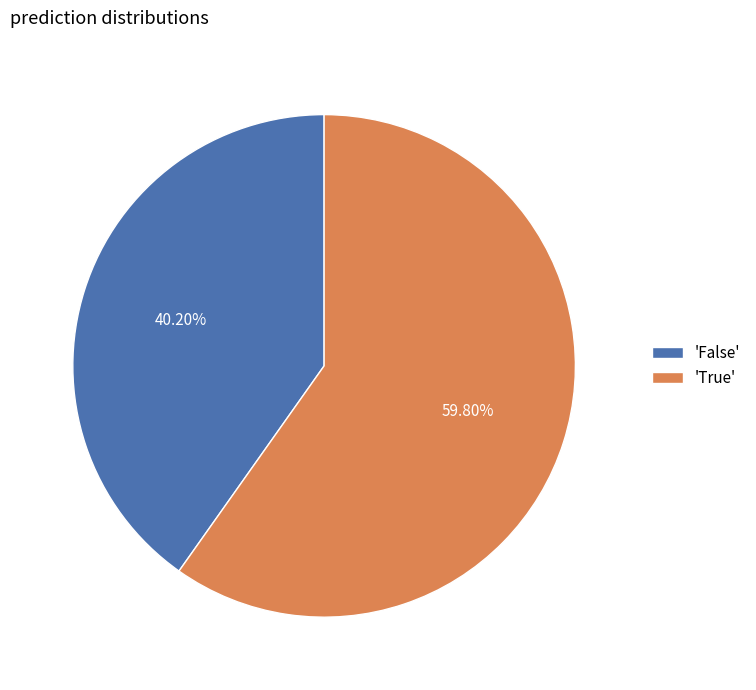

To the nearest percent, what is the difference between the largest and smallest slice percentages?

20%